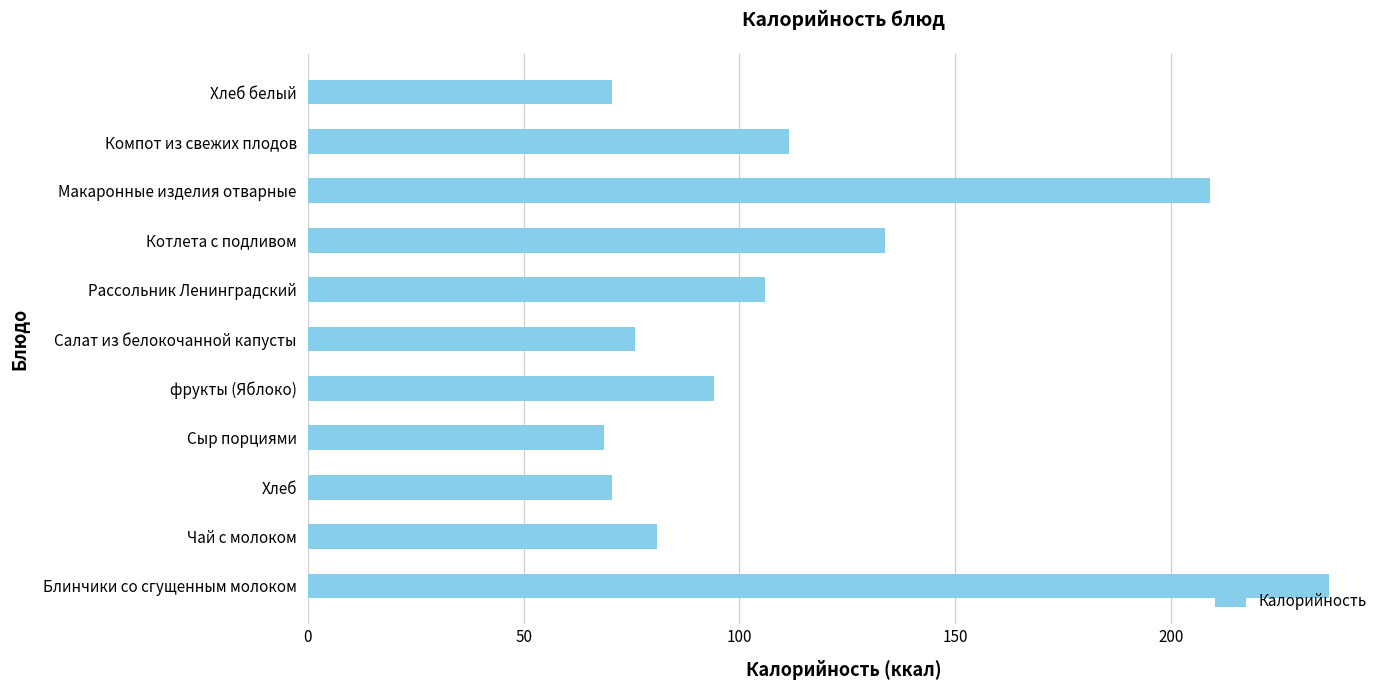

Are the bars horizontal?

Yes